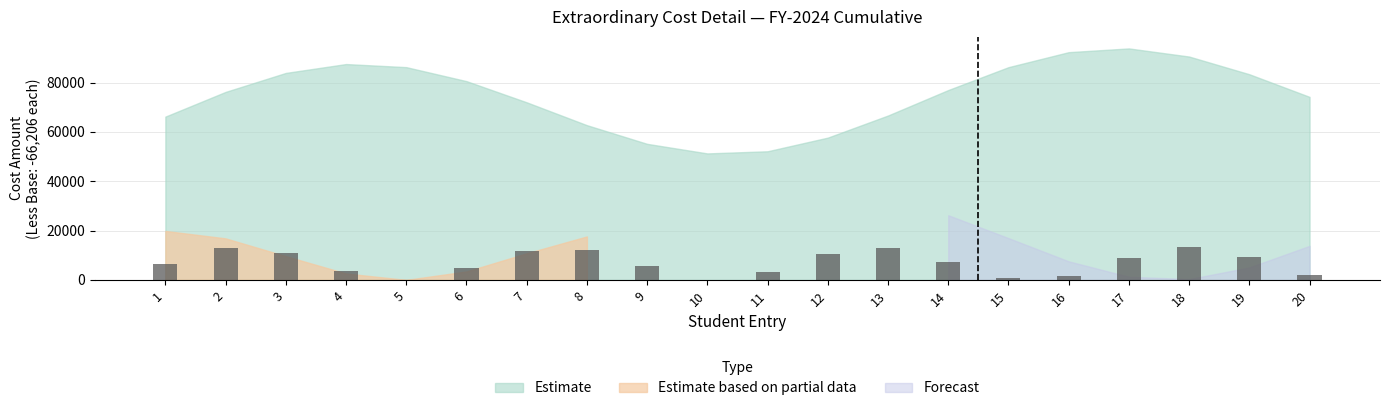

Is it true that the value at 9 is 5466.5?

True